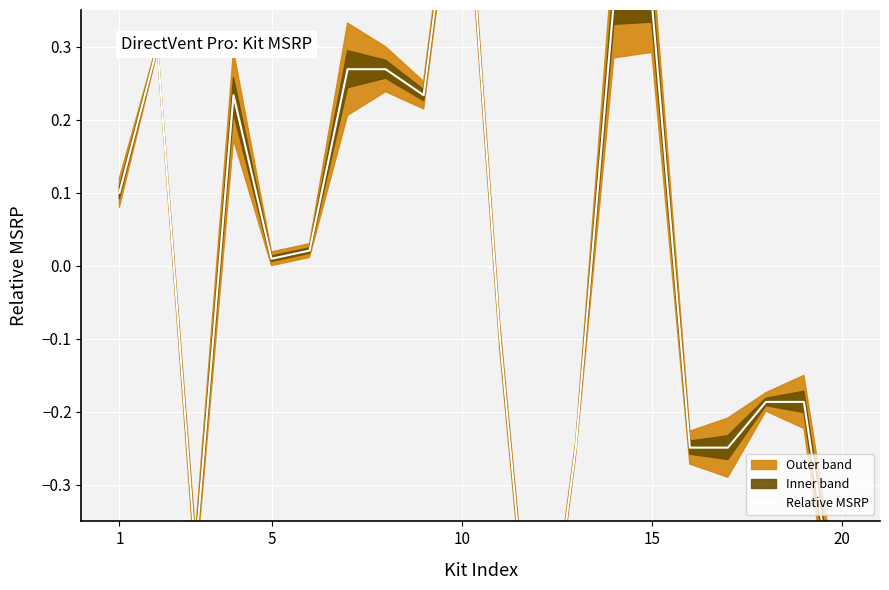

What is the maximum value shown in the chart?

0.6